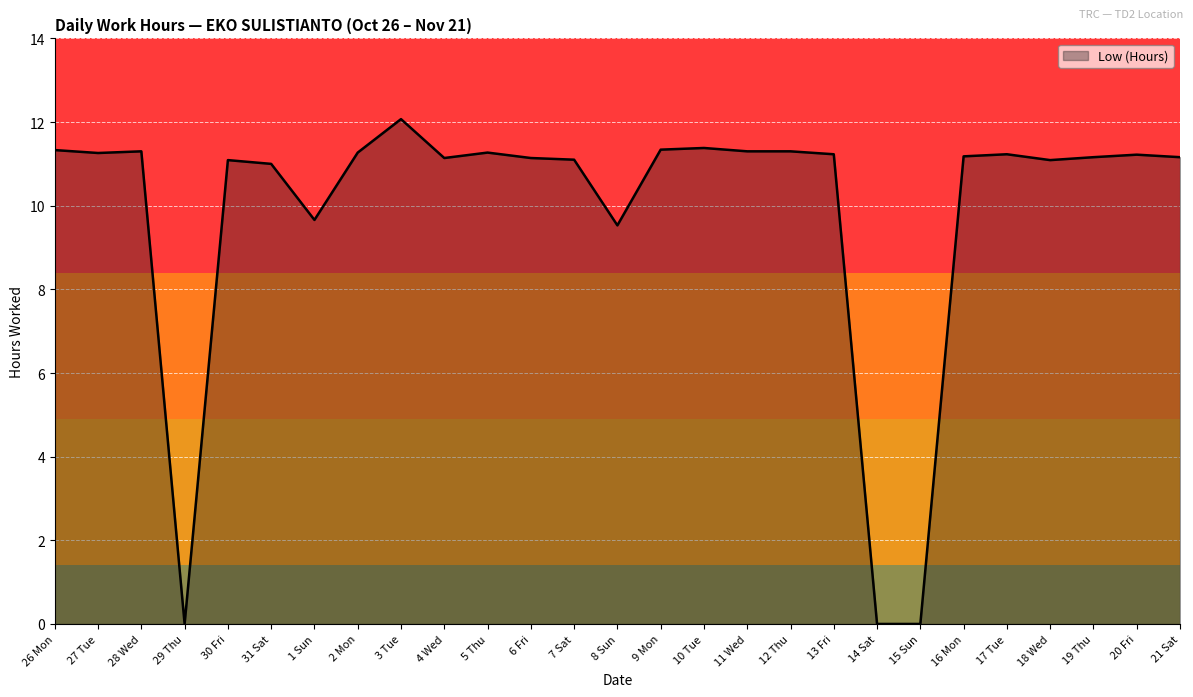

Which label corresponds to the largest value in the chart?

3 Tue